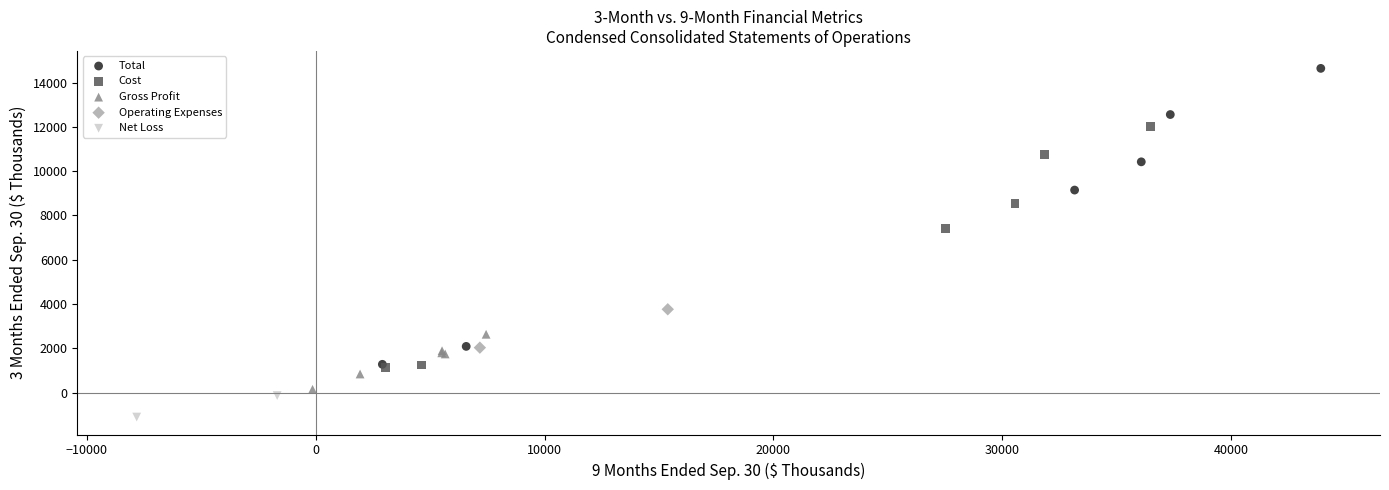

What are all the series names shown in the legend?

Total, Cost, Gross Profit, Operating Expenses, Net Loss